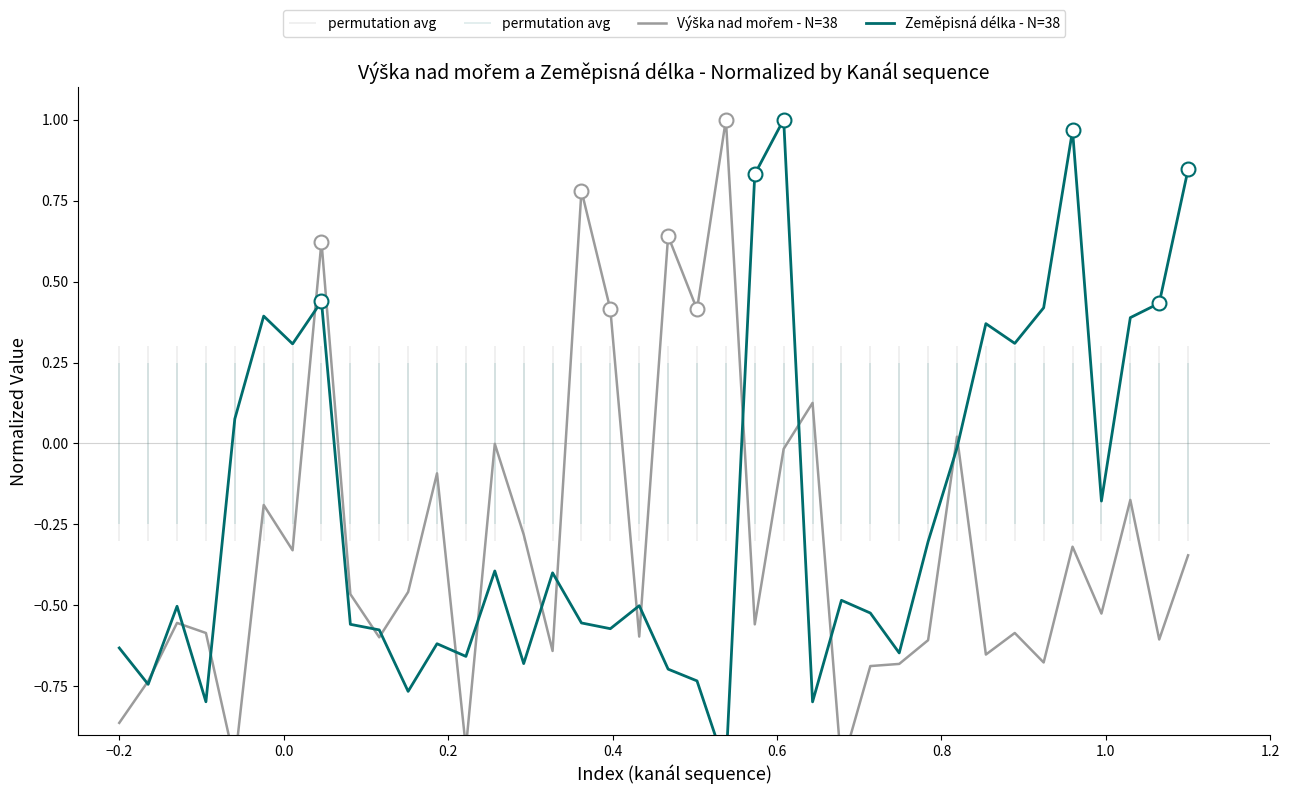

Is this an area chart (filled region under the line)?

No